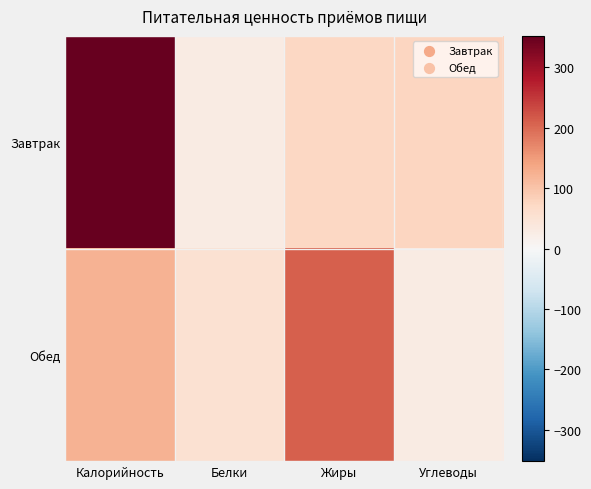

Reading right to left, extract all data points from this chart.

Завтрак: Углеводы=75.0	Жиры=73.6	Белки=28.0	Калорийность=351.7
Обед: Углеводы=28.0	Жиры=211.1	Белки=54.6	Калорийность=121.8